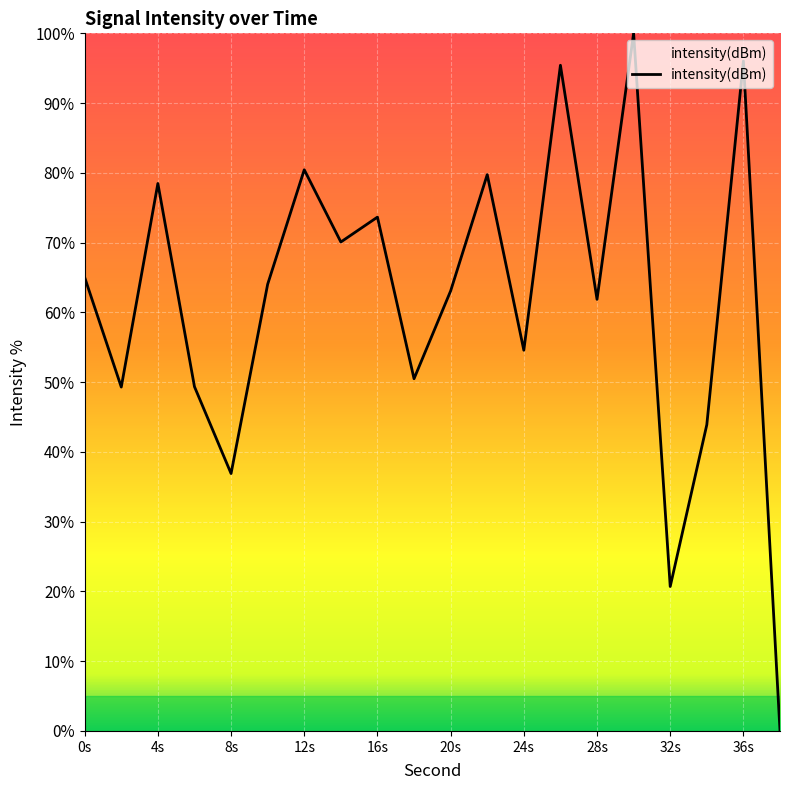

What is the difference between the maximum and minimum values?

100.0